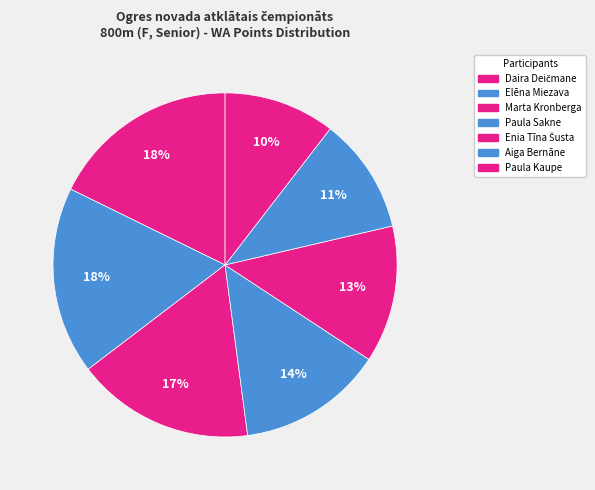

How many segments does this pie chart have?

7